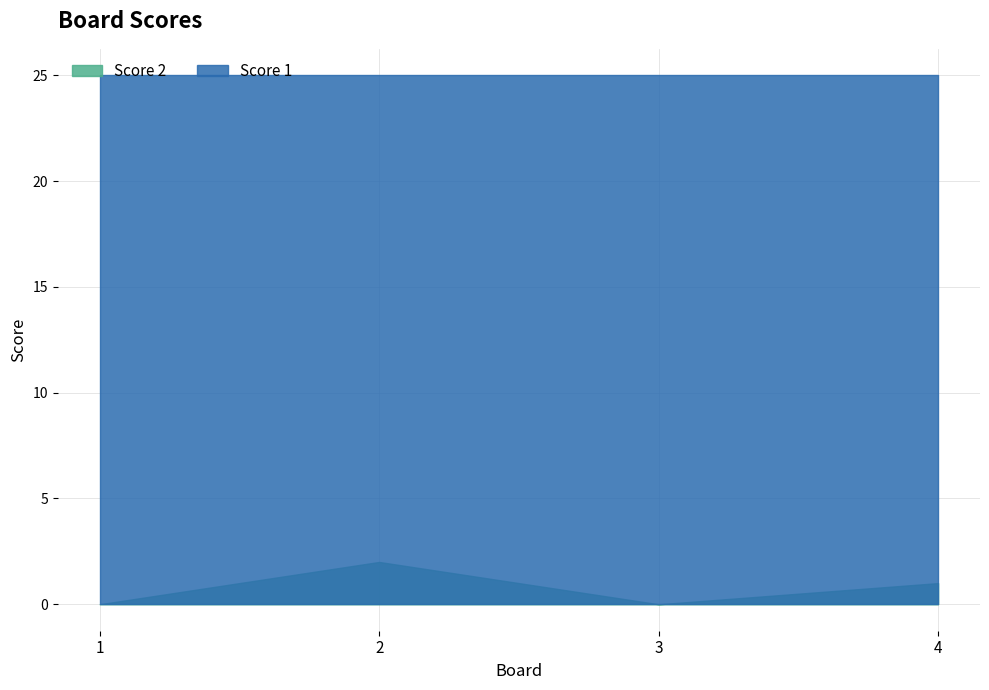

Is the value of Score 2 at 3 greater than the value of Score 1 at 1?

No